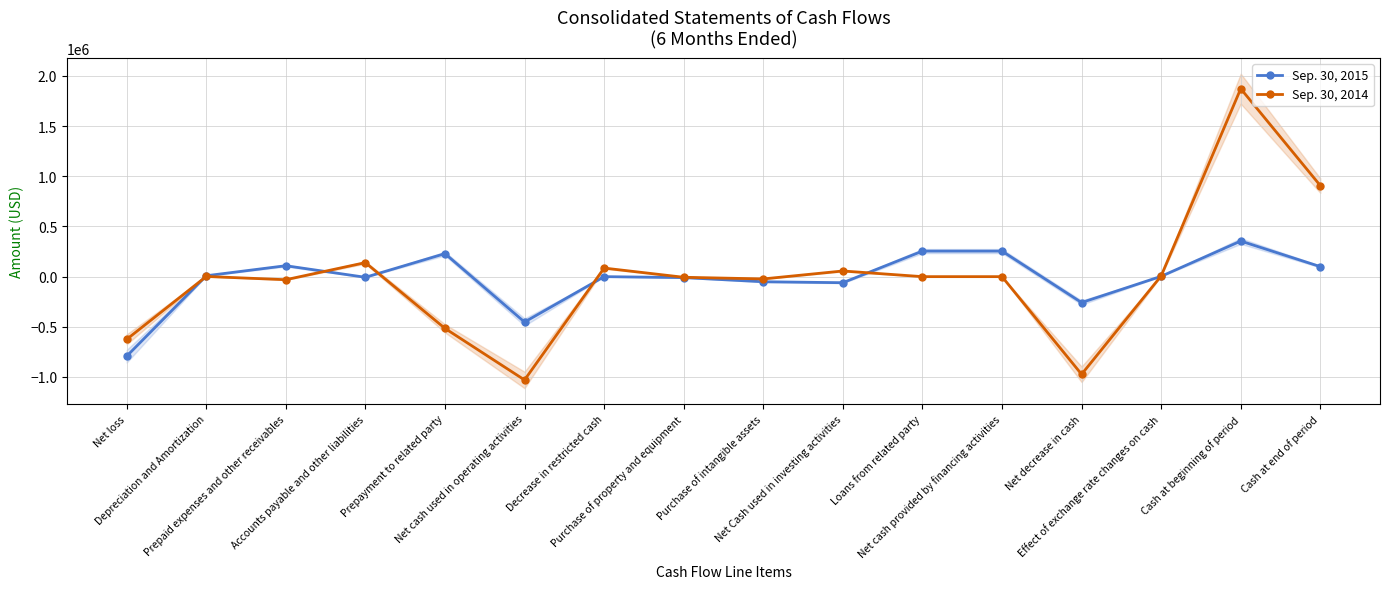

Between Net Cash used in investing activities and Purchase of intangible assets, which is larger?

Purchase of intangible assets